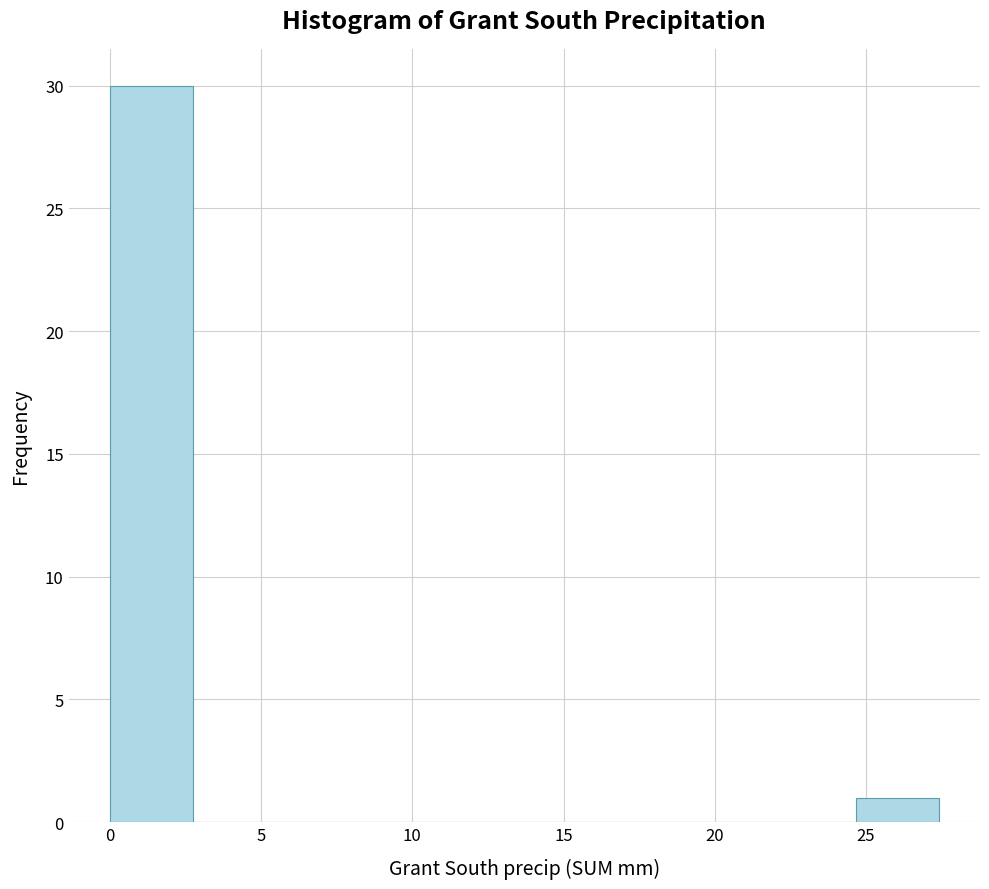

Reading left to right, list every bar in this chart as the range it spans on the x-axis followed by its height. Neither the bar edges nor the heights are printed on the chart, so give them approximately, as read against the axes.

0.0 to 2.5: 30
2.5 to 5.5: 0
5.5 to 8.0: 0
8.0 to 11.0: 0
11.0 to 13.5: 0
13.5 to 16.5: 0
16.5 to 19.0: 0
19.0 to 22.0: 0
22.0 to 24.5: 0
24.5 to 27.5: 1